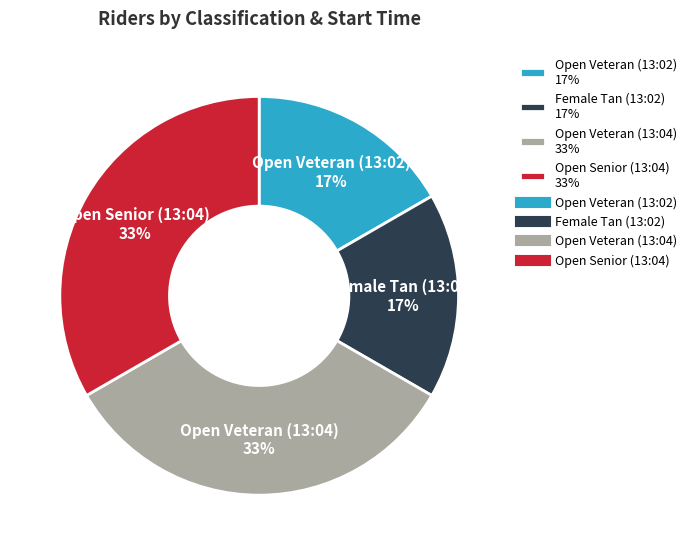

Count the number of slices in the pie.

4